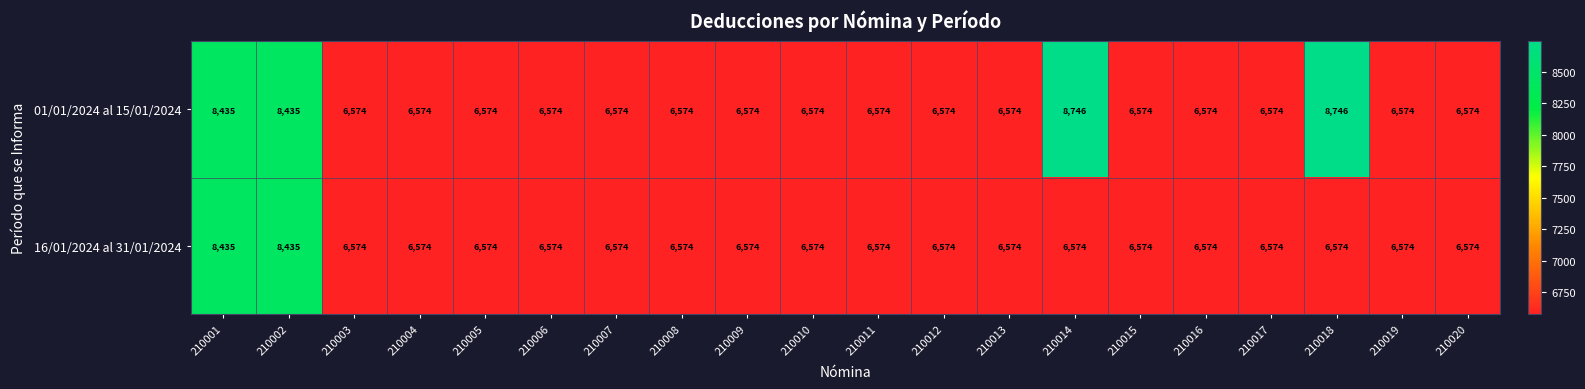

Which series has the largest range (max minus min)?

01/01/2024 al 15/01/2024